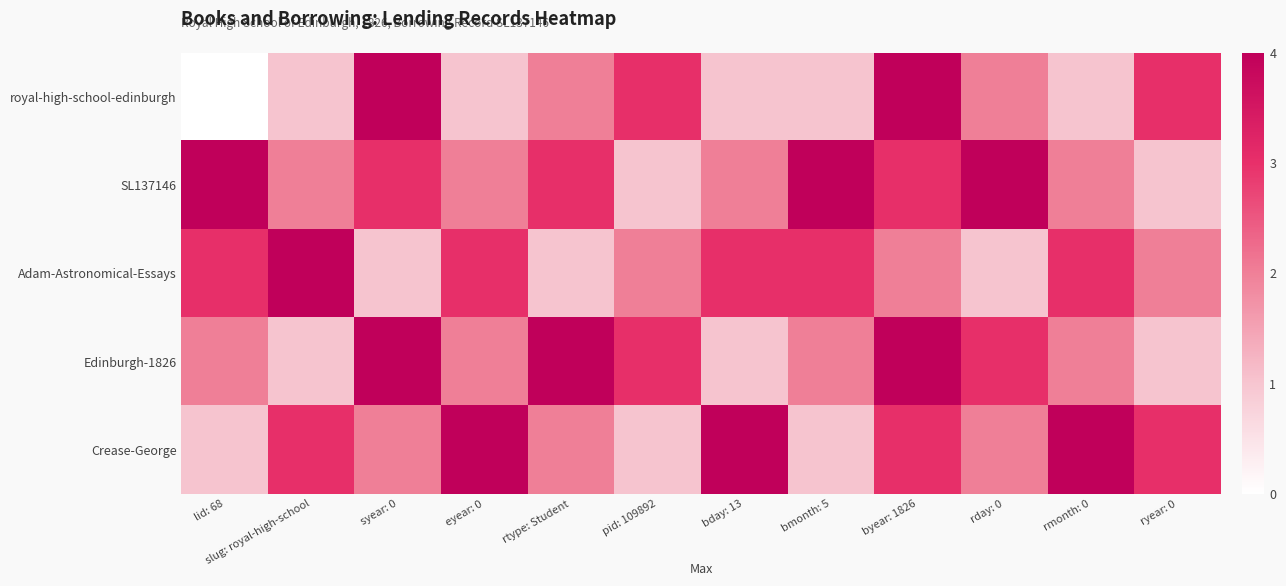

At which category is the sum across all series the highest?

syear: 0